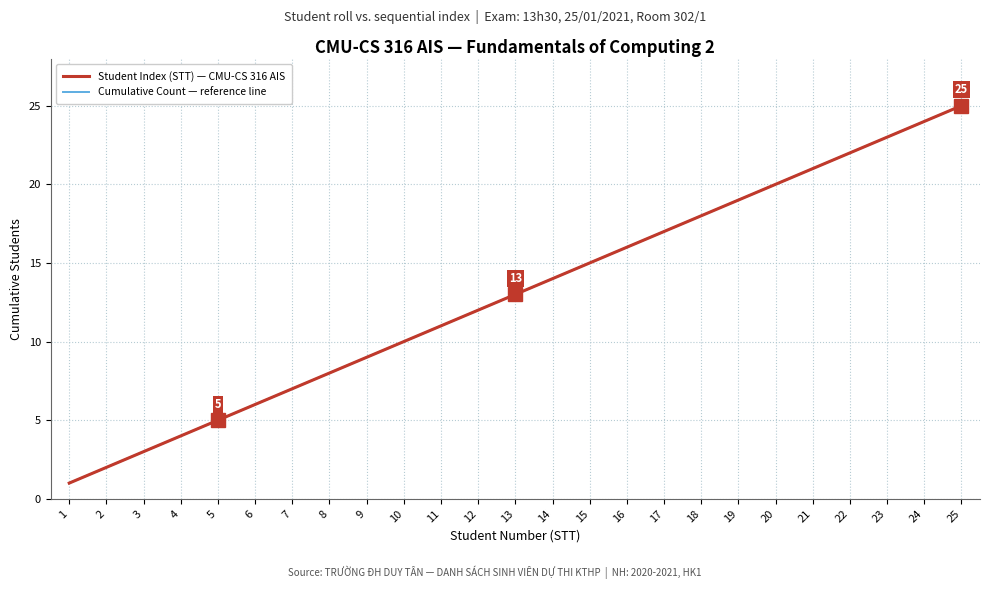

True or false: Student Index (STT) — CMU-CS 316 AIS and Cumulative Count — reference line cross at least once.

False